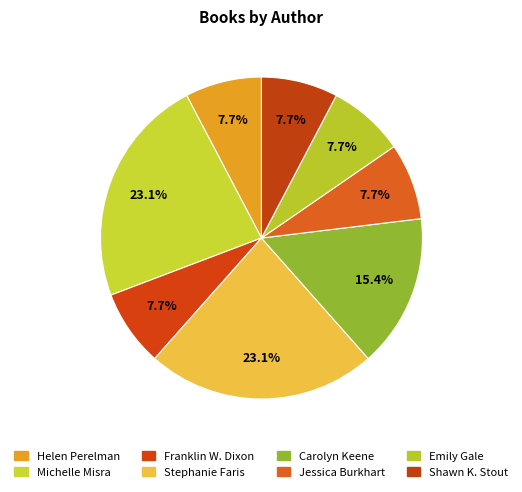

How many segments does this pie chart have?

8